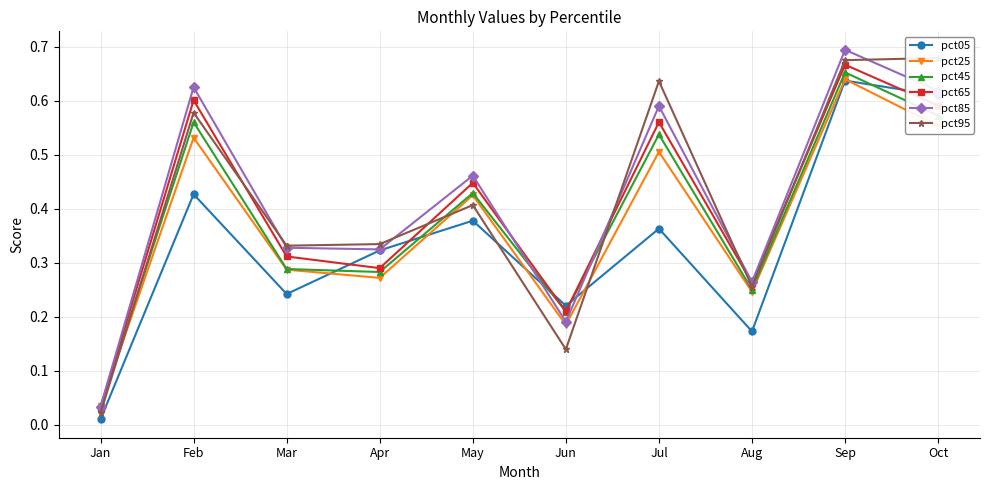

What is the value of the pct45 point at the 10th from the left?

0.6